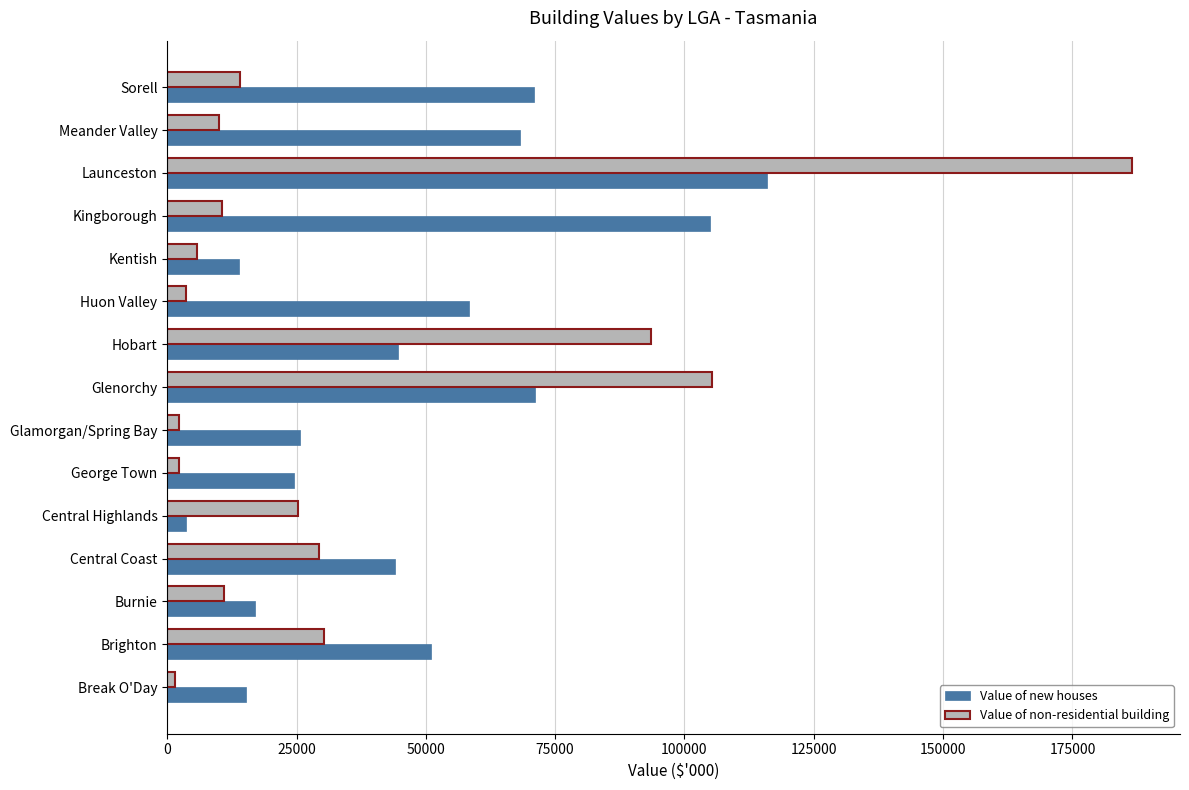

At which category is the sum across all series the highest?

Launceston